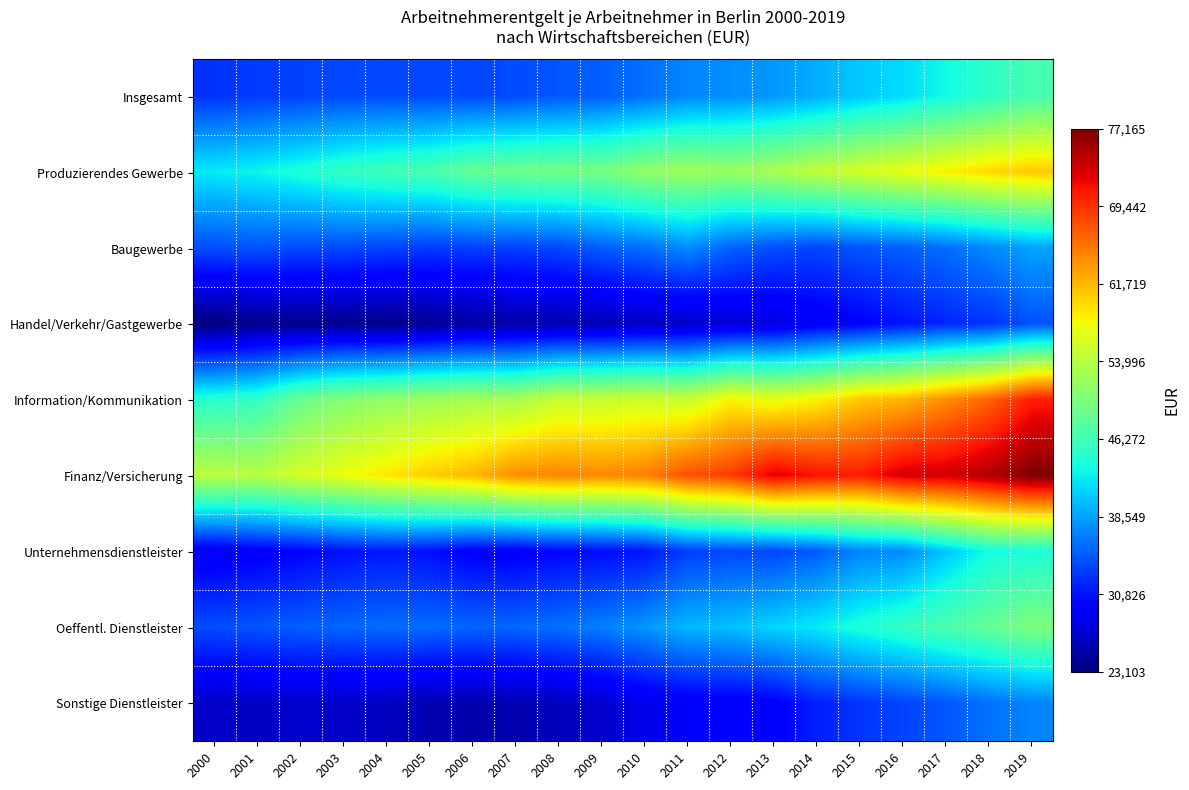

Reading left to right, transcribe all the data shown in this chart.

Insgesamt: 2000=32594	2001=33046	2002=33440	2003=33787	2004=33845	2005=33872	2006=33785	2007=33913	2008=34520	2009=34922	2010=35822	2011=37045	2012=37475	2013=37942	2014=39114	2015=40532	2016=41604	2017=43282	2018=45024	2019=46605
Produzierendes Gewerbe: 2000=42407	2001=42928	2002=44069	2003=45355	2004=46261	2005=46893	2006=48576	2007=49208	2008=49521	2009=49745	2010=51642	2011=52422	2012=51985	2013=53179	2014=54559	2015=55897	2016=57142	2017=58537	2018=59855	2019=60735
Baugewerbe: 2000=34060	2001=34396	2002=33872	2003=33878	2004=33566	2005=33056	2006=33333	2007=33383	2008=33729	2009=34930	2010=35827	2011=37344	2012=35211	2013=34099	2014=33585	2015=34434	2016=34922	2017=35781	2018=37217	2019=38650
Handel/Verkehr/Gastgewerbe: 2000=23103	2001=23830	2002=23759	2003=23854	2004=23589	2005=24111	2006=24693	2007=24952	2008=25424	2009=25656	2010=26284	2011=26481	2012=27157	2013=27675	2014=28934	2015=29725	2016=30824	2017=31896	2018=32574	2019=34281
Information/Kommunikation: 2000=44490	2001=45314	2002=48891	2003=50607	2004=51510	2005=52359	2006=52854	2007=52939	2008=55029	2009=54966	2010=55503	2011=55066	2012=58292	2013=57034	2014=58350	2015=60786	2016=61907	2017=64106	2018=66438	2019=70545
Finanz/Versicherung: 2000=54270	2001=54049	2002=56012	2003=57434	2004=59008	2005=60371	2006=61746	2007=64115	2008=64617	2009=64426	2010=64923	2011=67656	2012=68809	2013=72556	2014=71165	2015=70554	2016=73128	2017=73352	2018=74810	2019=77165
Unternehmensdienstleister: 2000=28774	2001=29350	2002=29918	2003=30642	2004=31128	2005=30646	2006=29552	2007=29370	2008=30111	2009=30376	2010=30886	2011=33143	2012=33722	2013=33545	2014=34757	2015=36860	2016=37277	2017=40453	2018=43364	2019=43866
Oeffentl. Dienstleister: 2000=33986	2001=34445	2002=34944	2003=35396	2004=35641	2005=35670	2006=35244	2007=35425	2008=35888	2009=36720	2010=37938	2011=39705	2012=40097	2013=41243	2014=42383	2015=44004	2016=45481	2017=46979	2018=48540	2019=50267
Sonstige Dienstleister: 2000=26620	2001=26369	2002=26804	2003=26580	2004=26234	2005=25556	2006=25362	2007=25479	2008=26060	2009=26805	2010=28244	2011=29001	2012=29190	2013=29458	2014=31541	2015=32700	2016=33530	2017=34524	2018=35928	2019=36907